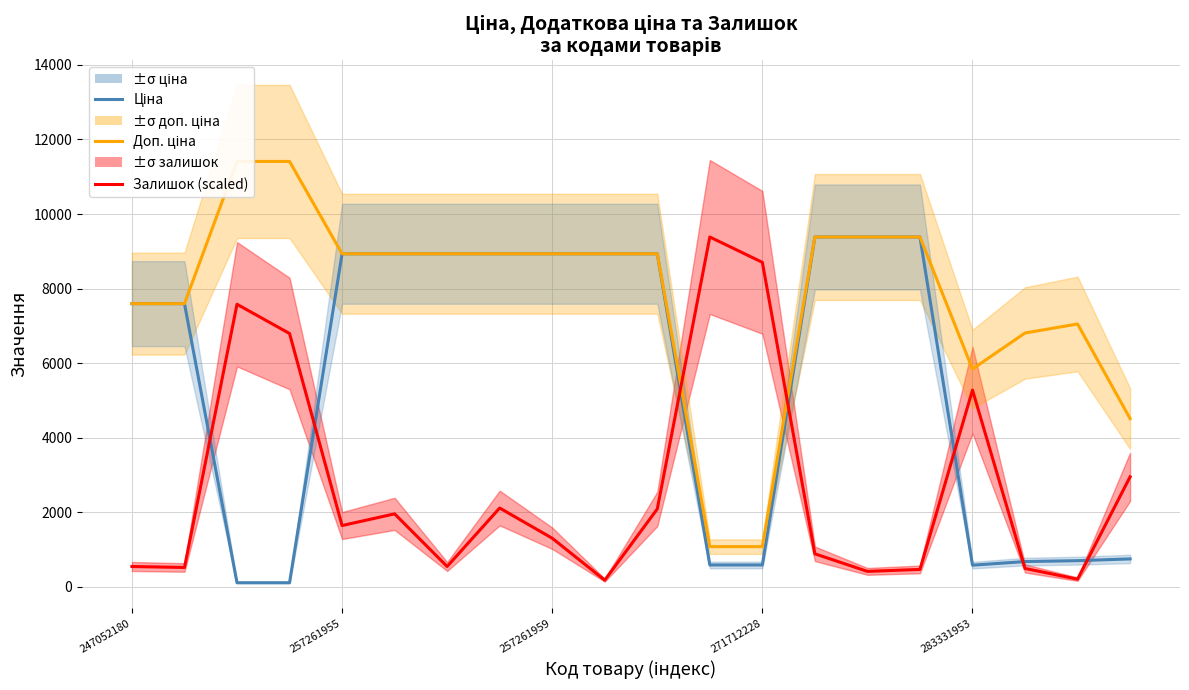

What is the value of the Залишок (scaled) point at the 19th from the left?

209.1